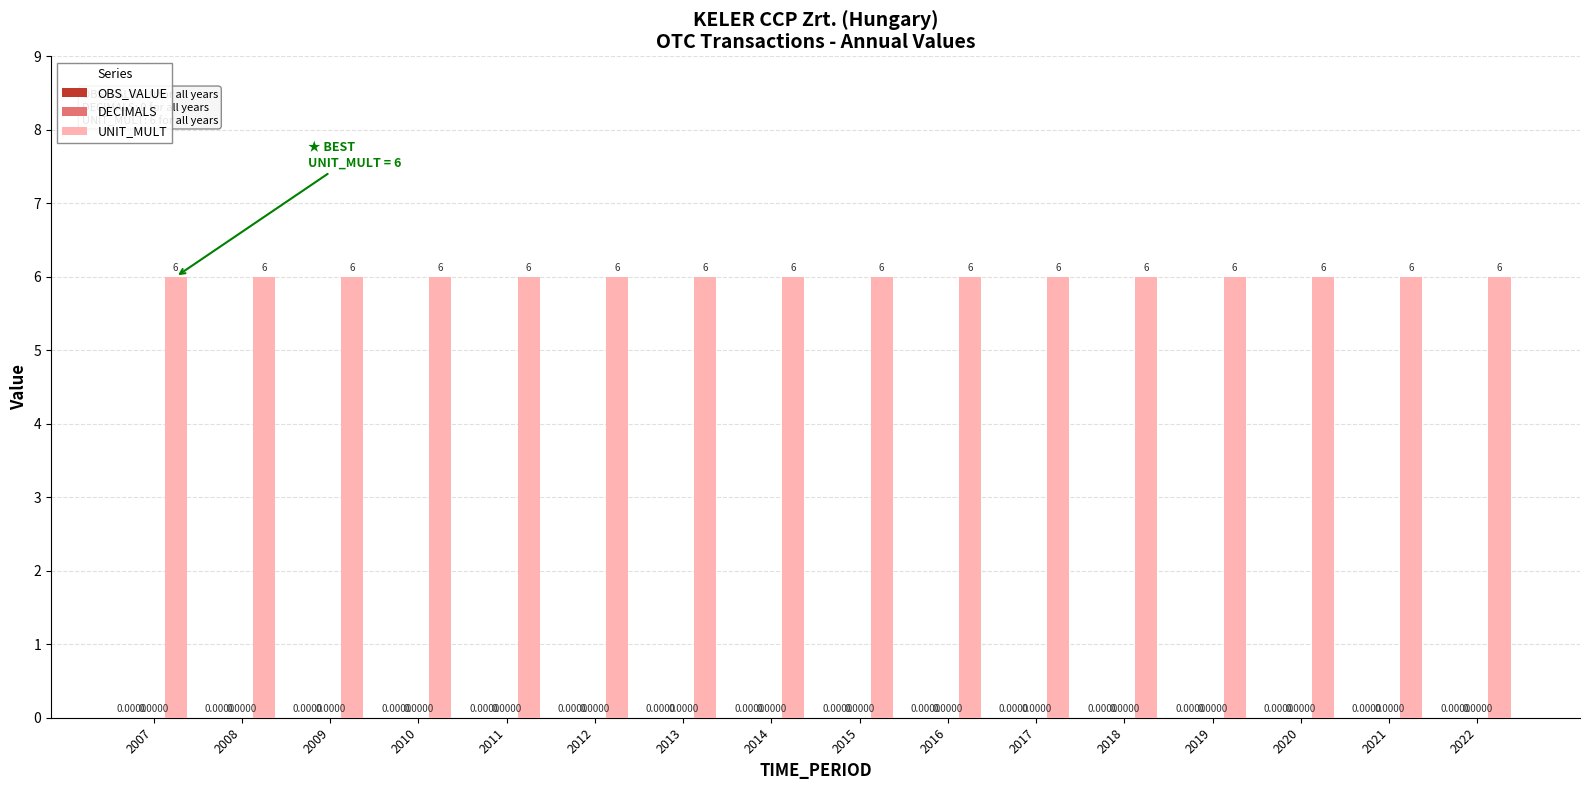

Rank the series by their maximum value, from highest to lowest.

UNIT_MULT, OBS_VALUE, DECIMALS